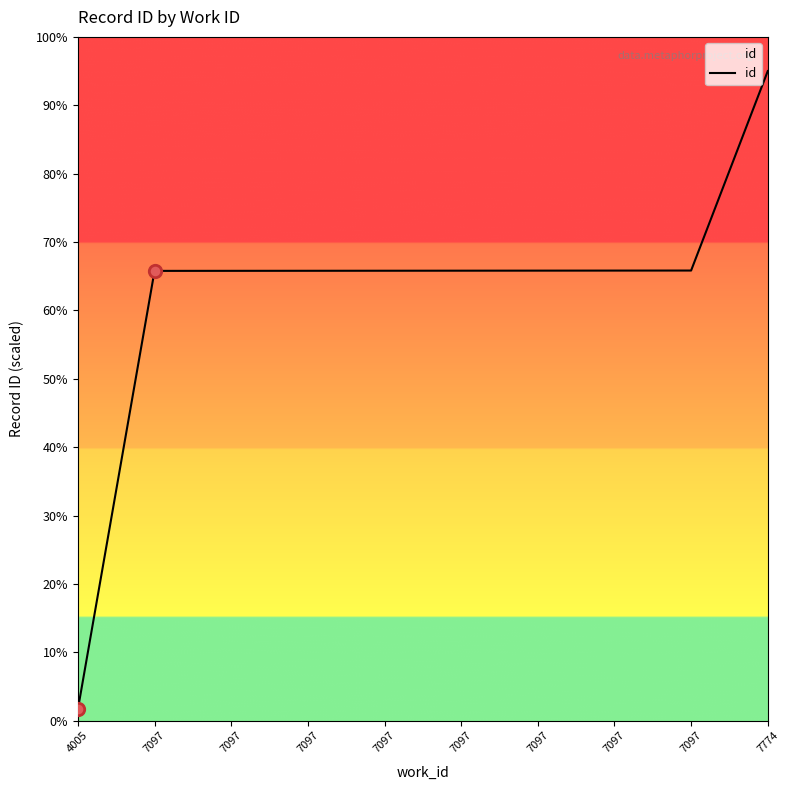

Does the chart have visible grid lines?

No